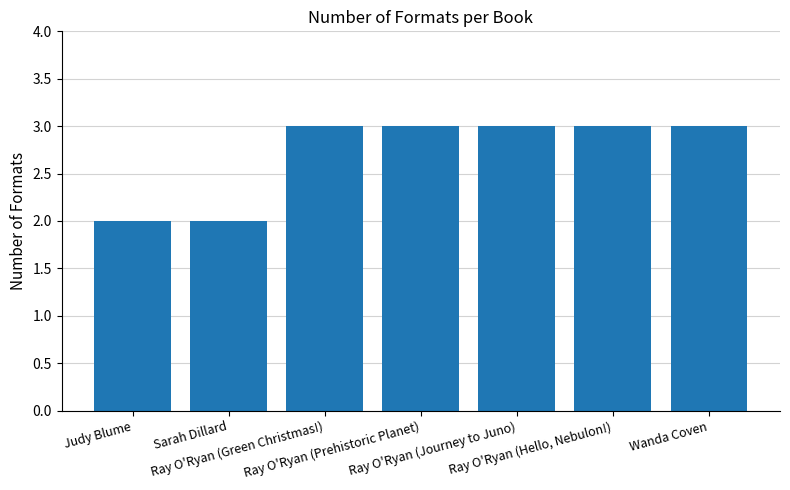

Count the values in the range 2 to 3.

7